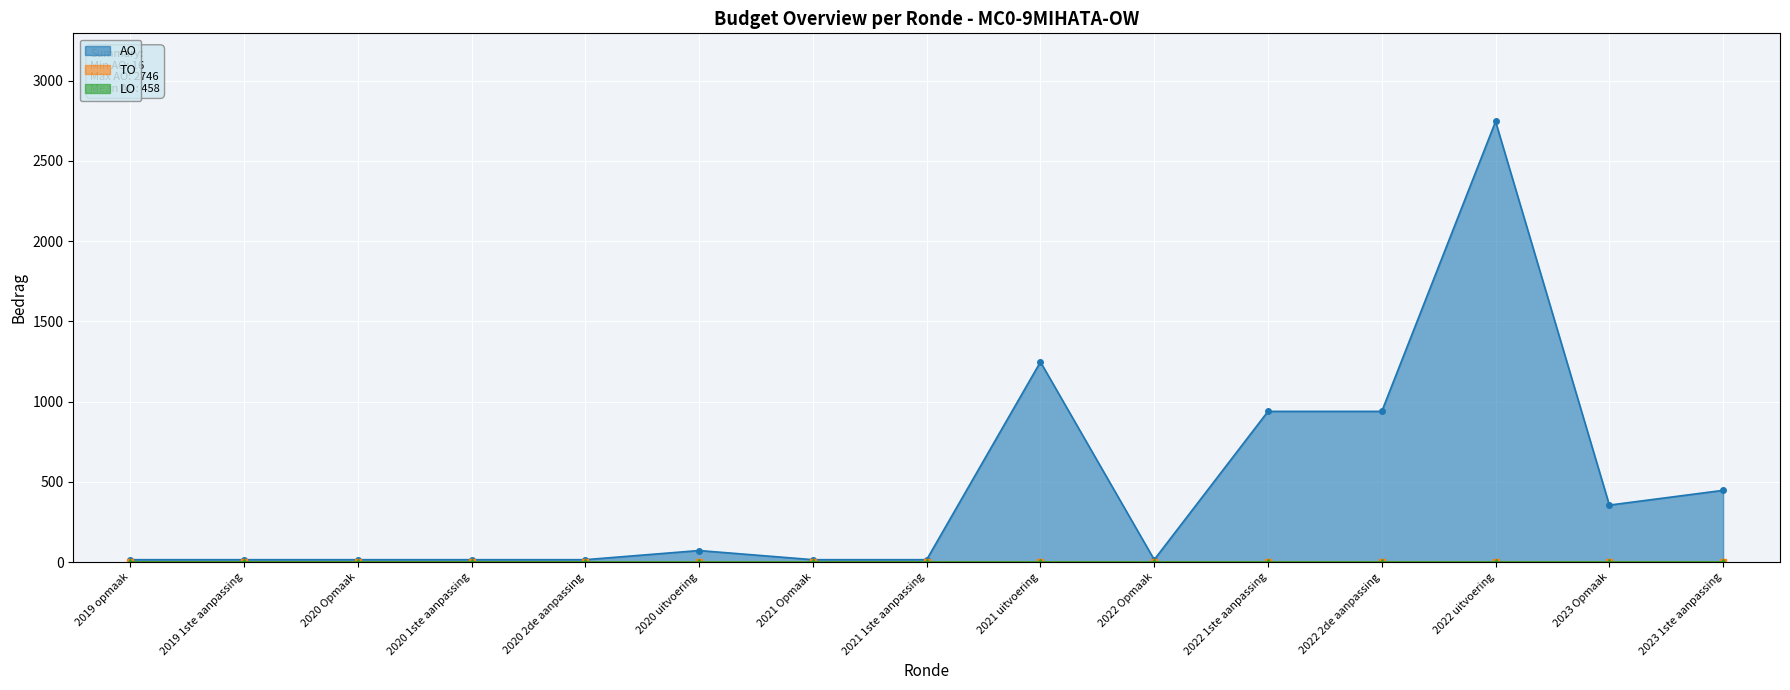

Reading left to right, what are all the values shown in this chart?

AO: 2019 opmaak=16	2019 1ste aanpassing=16	2020 Opmaak=16	2020 1ste aanpassing=16	2020 2de aanpassing=16	2020 uitvoering=73	2021 Opmaak=16	2021 1ste aanpassing=16	2021 uitvoering=1248	2022 Opmaak=16	2022 1ste aanpassing=940	2022 2de aanpassing=940	2022 uitvoering=2746	2023 Opmaak=356	2023 1ste aanpassing=448
TO: 2019 opmaak=0	2019 1ste aanpassing=0	2020 Opmaak=0	2020 1ste aanpassing=0	2020 2de aanpassing=0	2020 uitvoering=0	2021 Opmaak=0	2021 1ste aanpassing=0	2021 uitvoering=0	2022 Opmaak=0	2022 1ste aanpassing=0	2022 2de aanpassing=0	2022 uitvoering=0	2023 Opmaak=0	2023 1ste aanpassing=0
LO: 2019 opmaak=0	2019 1ste aanpassing=0	2020 Opmaak=0	2020 1ste aanpassing=0	2020 2de aanpassing=0	2020 uitvoering=0	2021 Opmaak=0	2021 1ste aanpassing=0	2021 uitvoering=0	2022 Opmaak=0	2022 1ste aanpassing=0	2022 2de aanpassing=0	2022 uitvoering=0	2023 Opmaak=0	2023 1ste aanpassing=0